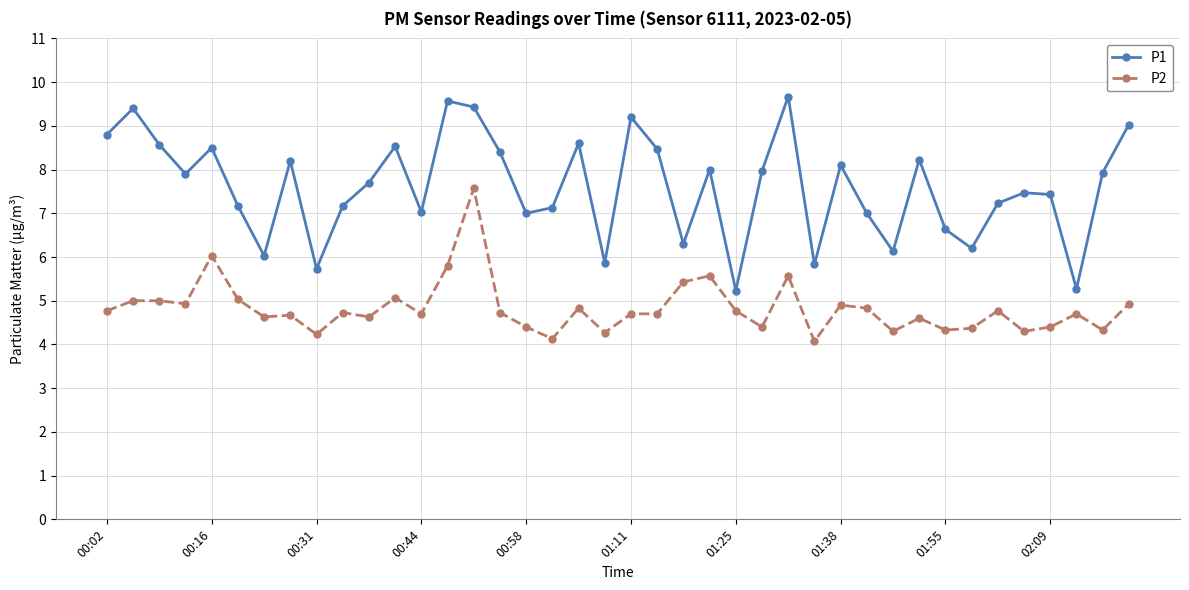

True or false: P2 and P1 intersect in this chart.

False